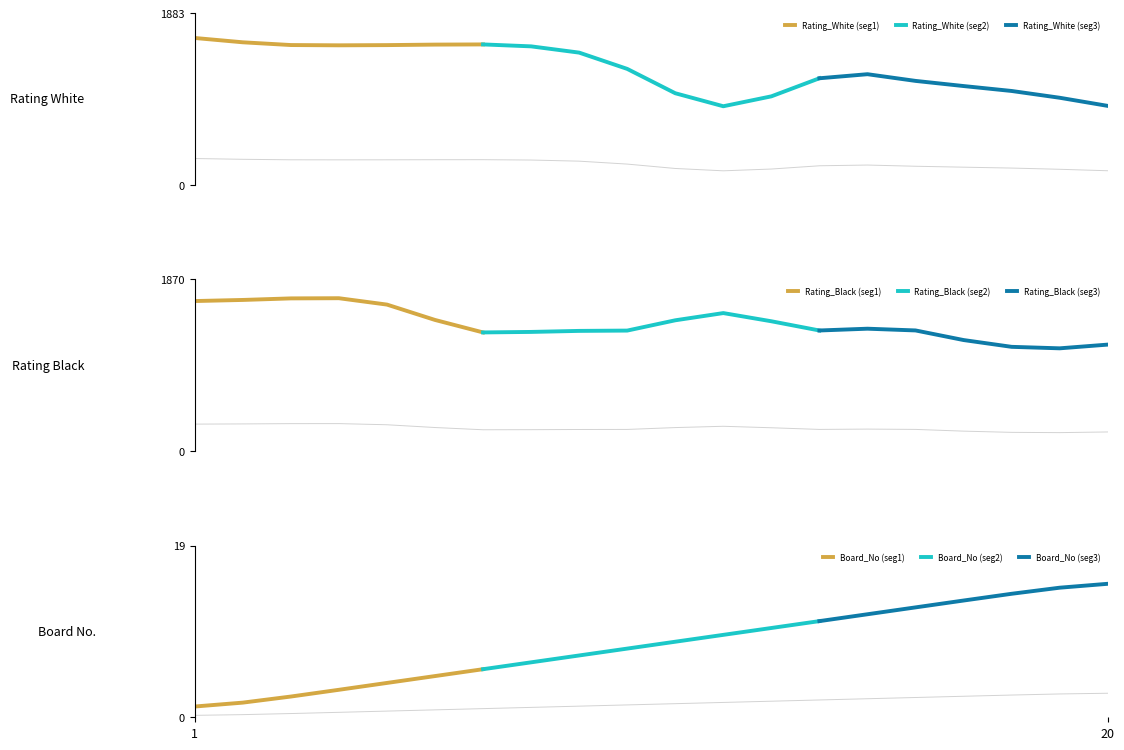

What is the sum of the Board_No values at 3 and 8?

11